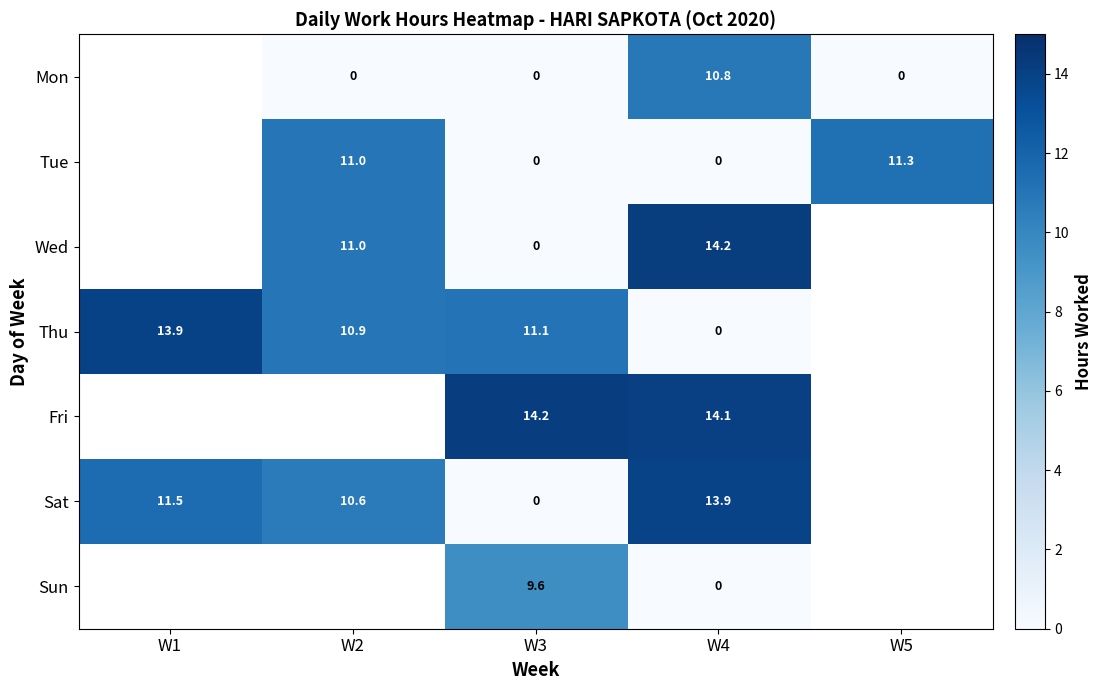

What is the total value across all series at W3?

34.9